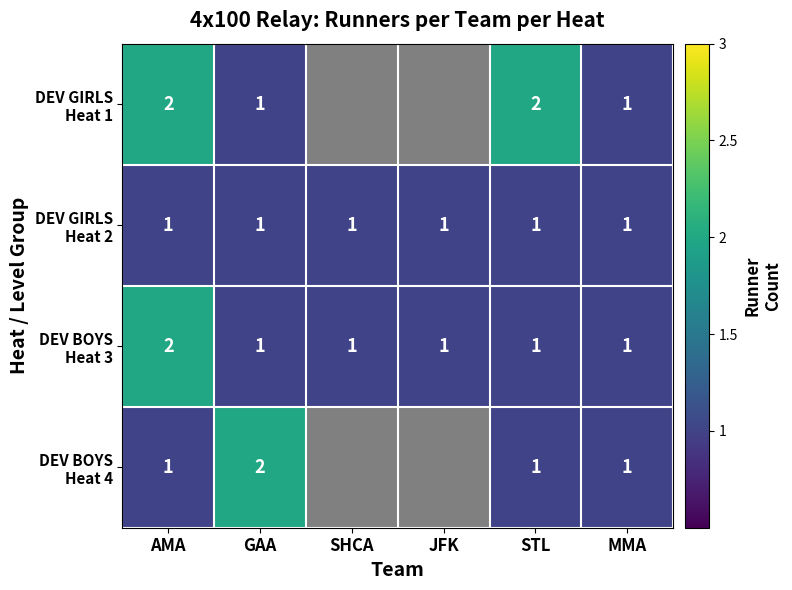

Which label corresponds to the smallest value in the chart?

GAA